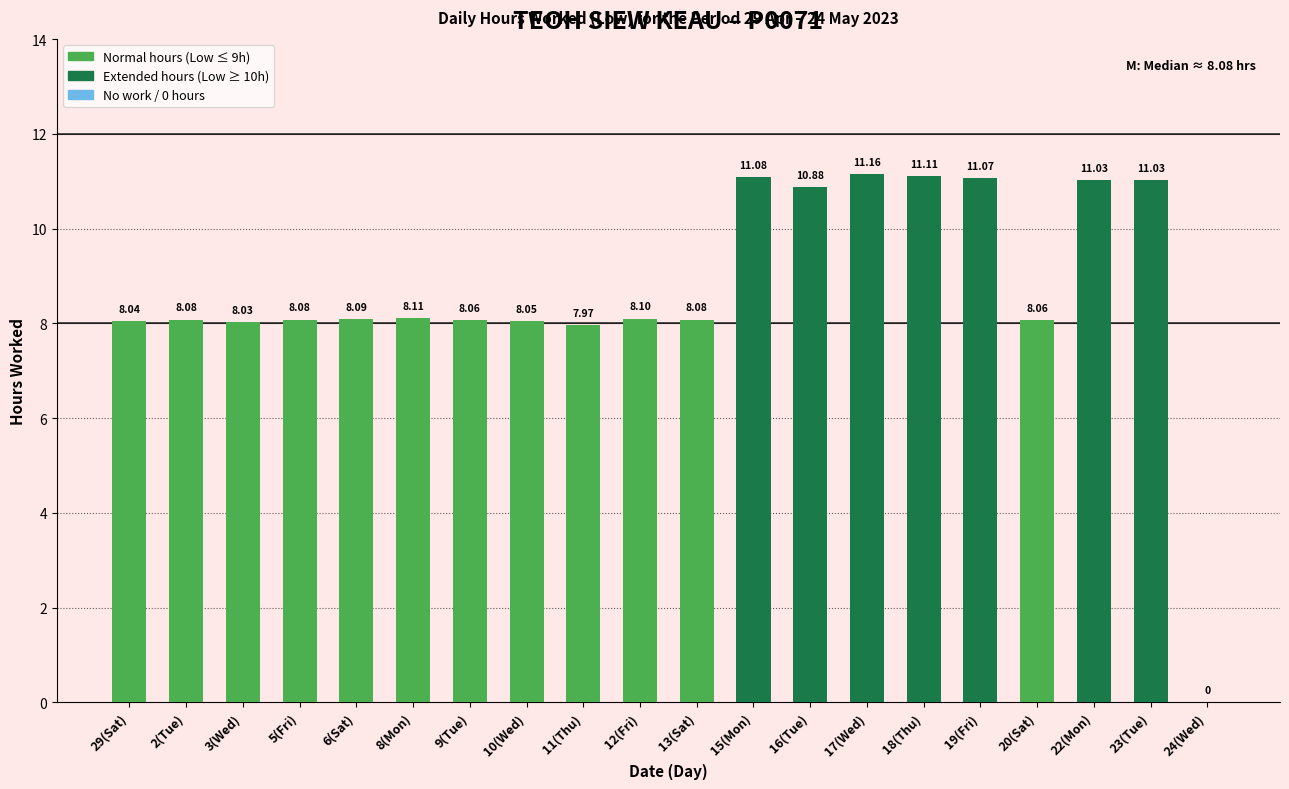

What is the sum of all values?

174.1